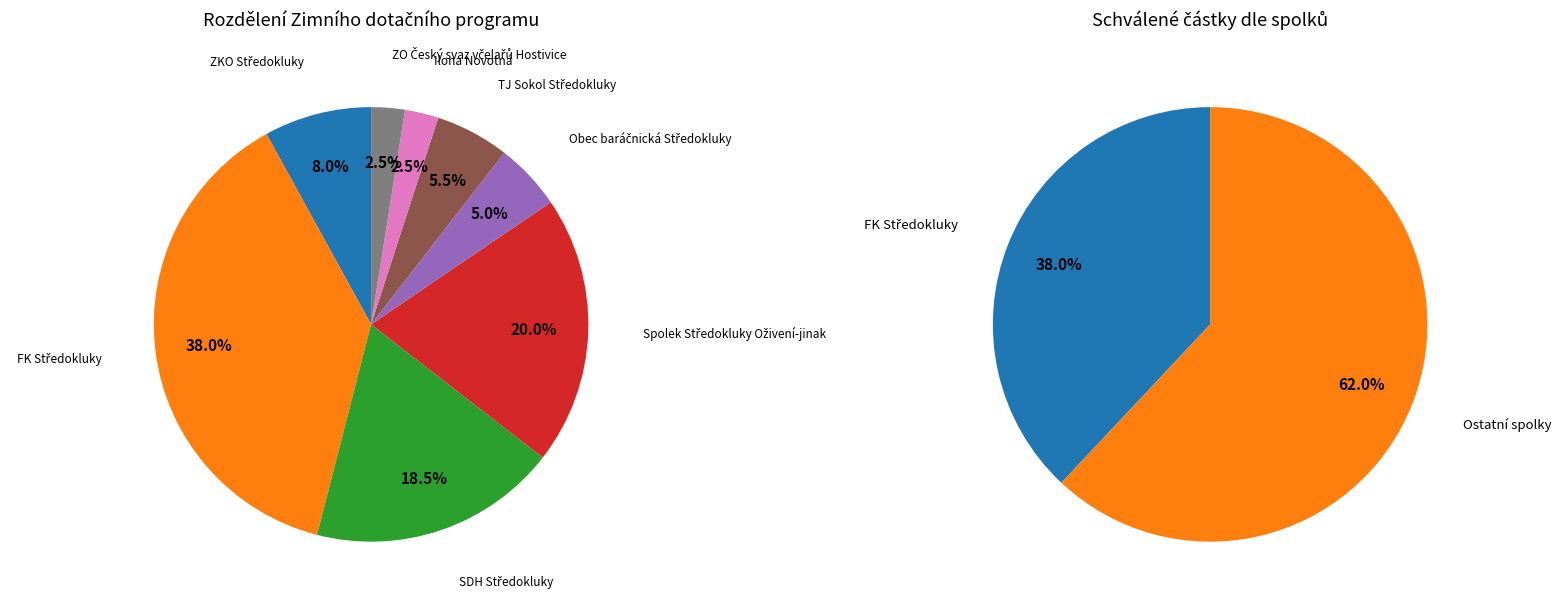

Between SDH Středokluky and FK Středokluky, which is larger?

FK Středokluky